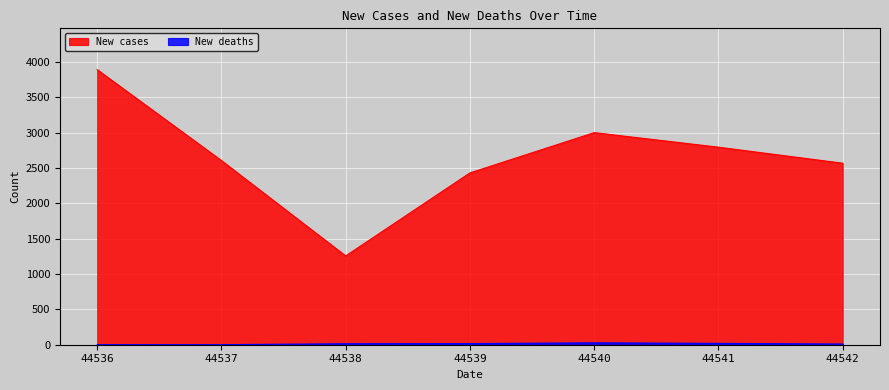

List the series in order of their peak value, highest first.

New cases, New deaths